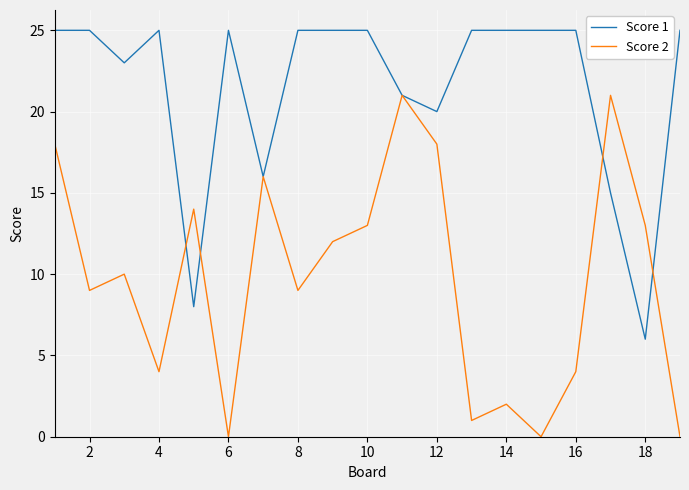

Which series has the largest range (max minus min)?

Score 2